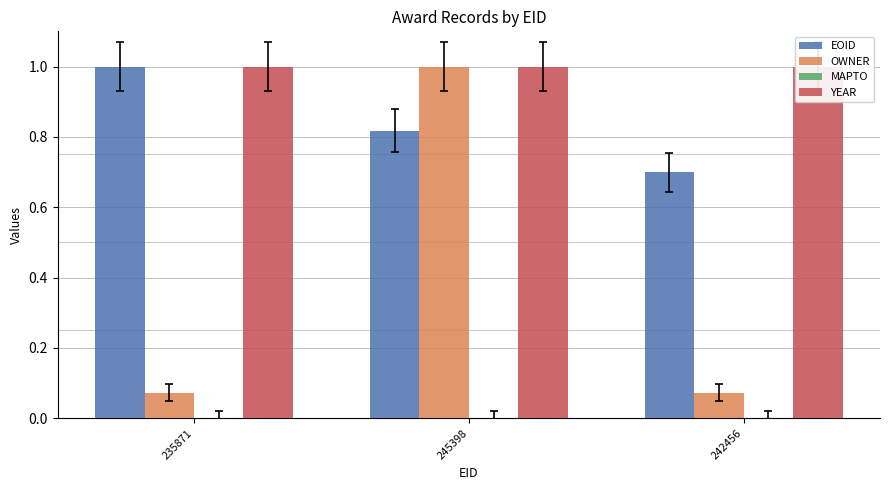

Reading left to right, list all the values displayed in this chart.

EOID: 235871=1.0	245398=0.8	242456=0.7
OWNER: 235871=0.1	245398=1.0	242456=0.1
MAPTO: 235871=0.0	245398=0.0	242456=0.0
YEAR: 235871=1.0	245398=1.0	242456=1.0